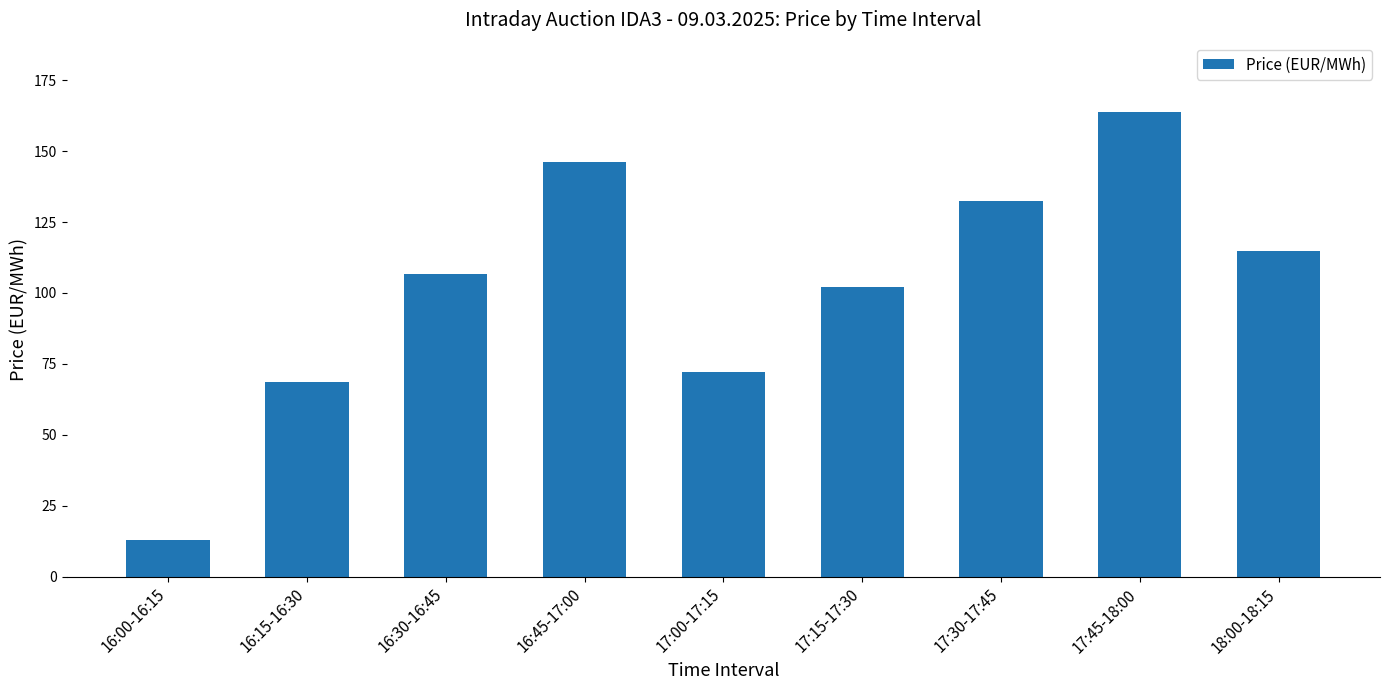

What is the difference between the maximum and minimum values?

150.6